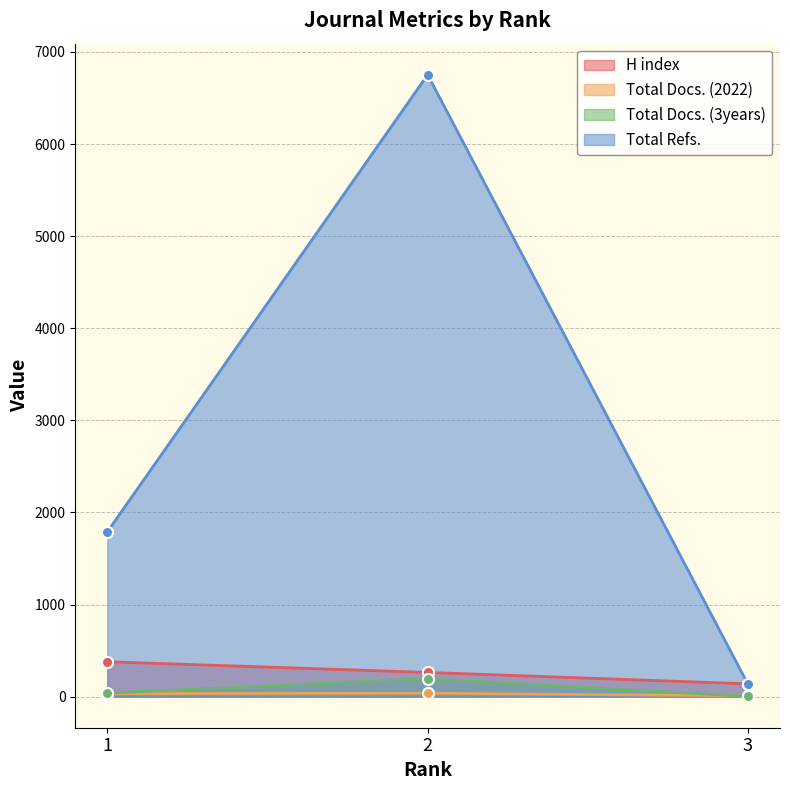

Which series has the largest total across all categories?

Total Refs.